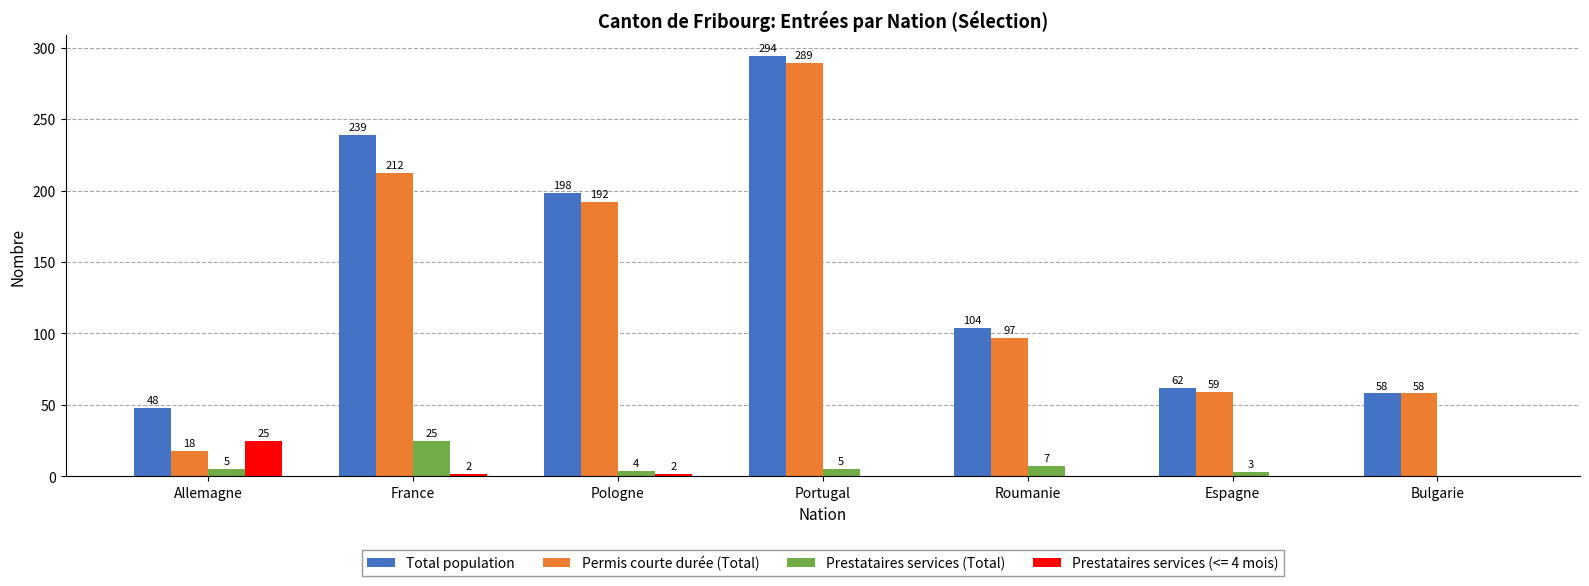

Which series has the widest spread of values?

Permis courte durée (Total)